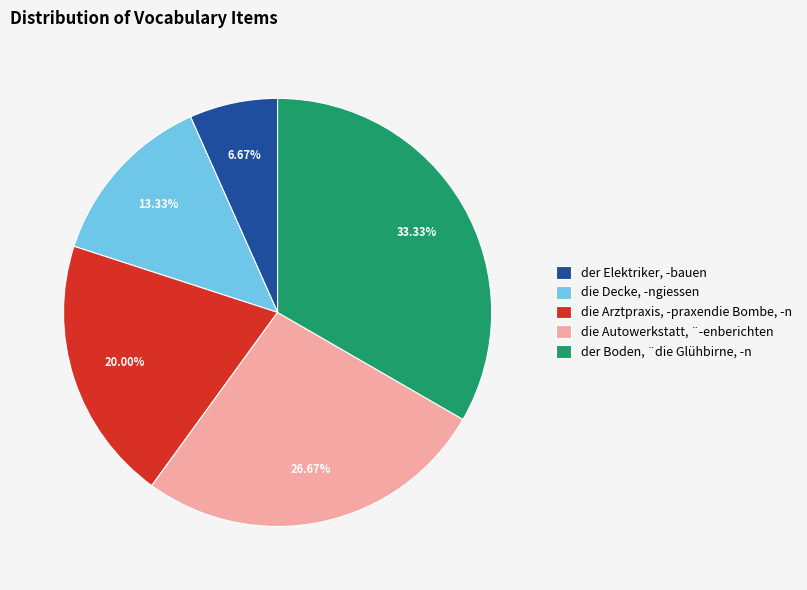

What percentage is the die Arztpraxis, -praxendie Bombe, -n slice, to the nearest percent?

20%